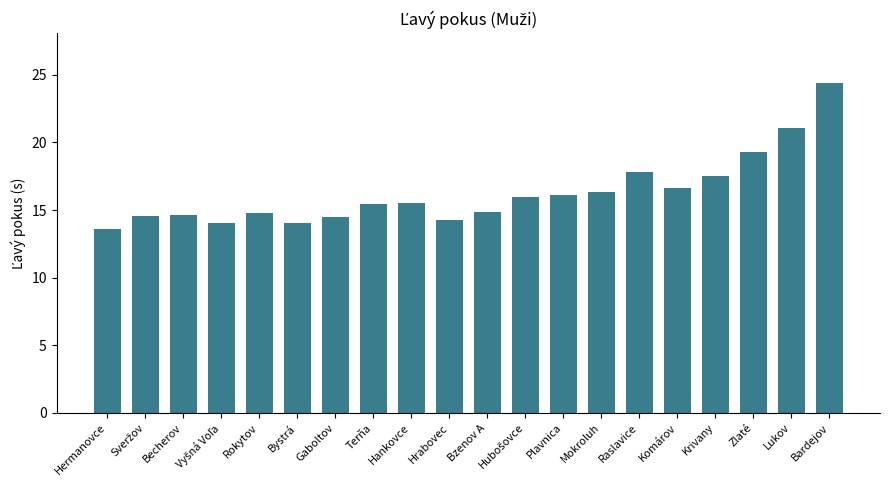

What value does the data have at Lukov?

21.1